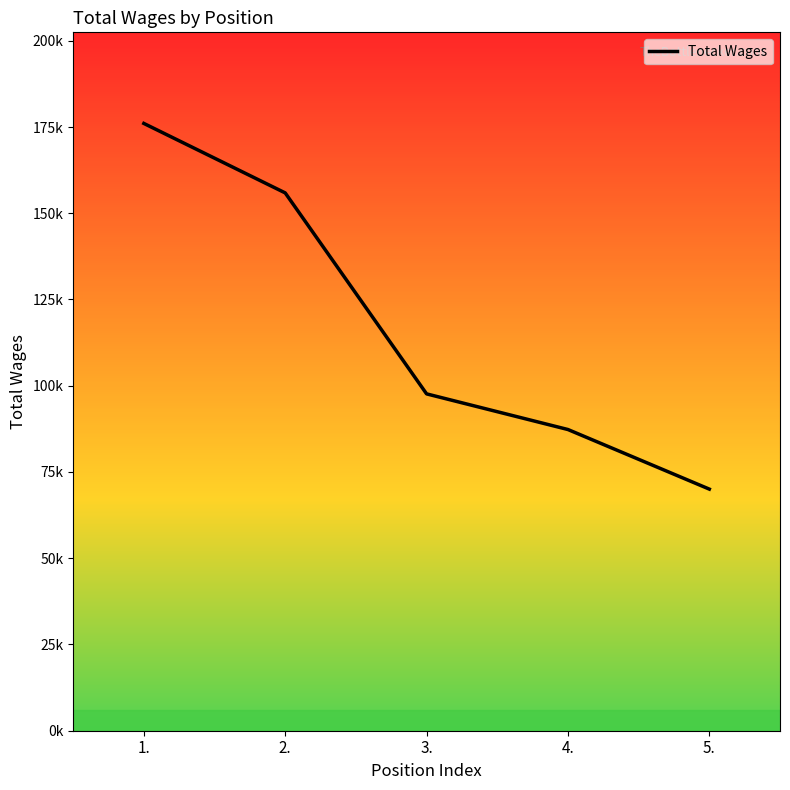

Is it true that the value at 3. is 97643?

True